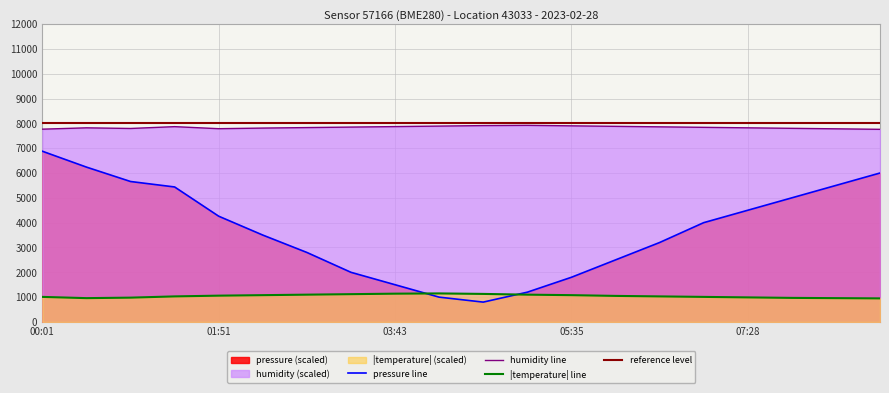

Which series ends up on top after the final intersection of pressure and temperature?

pressure